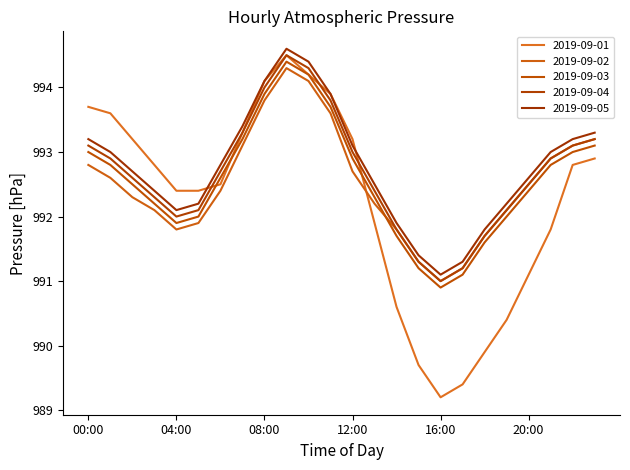

True or false: 2019-09-02 and 2019-09-05 cross at least once.

False